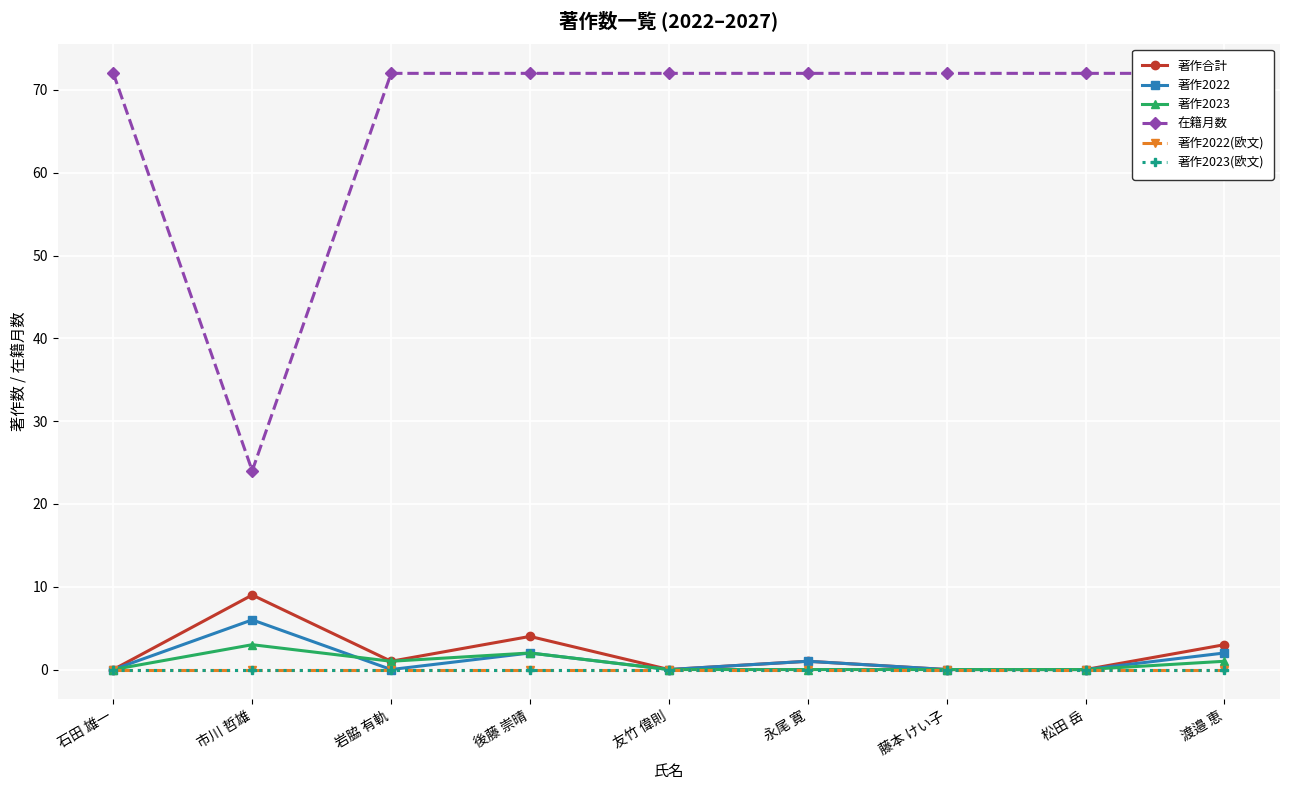

What is the difference between the second highest and minimum values in the 著作2022 series?

2